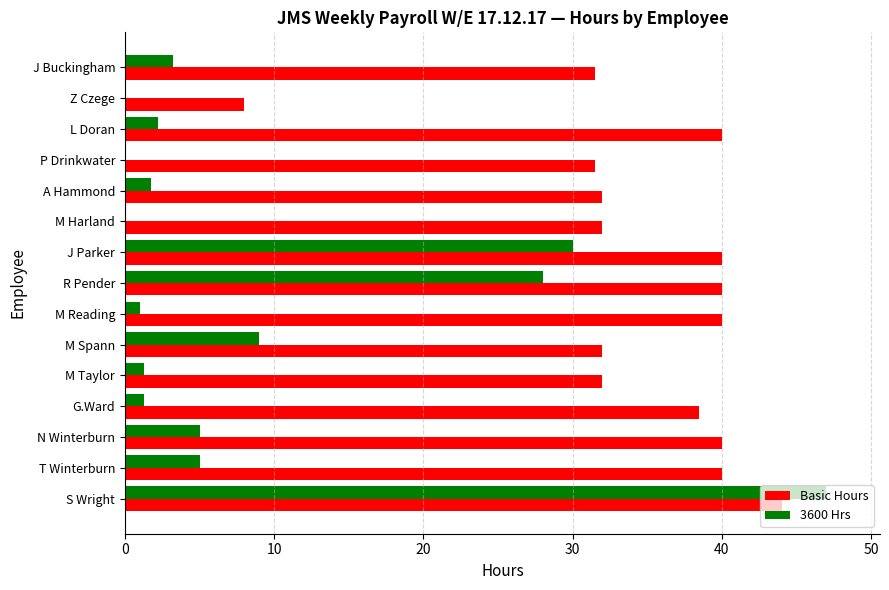

Which series has the largest total across all categories?

Basic Hours